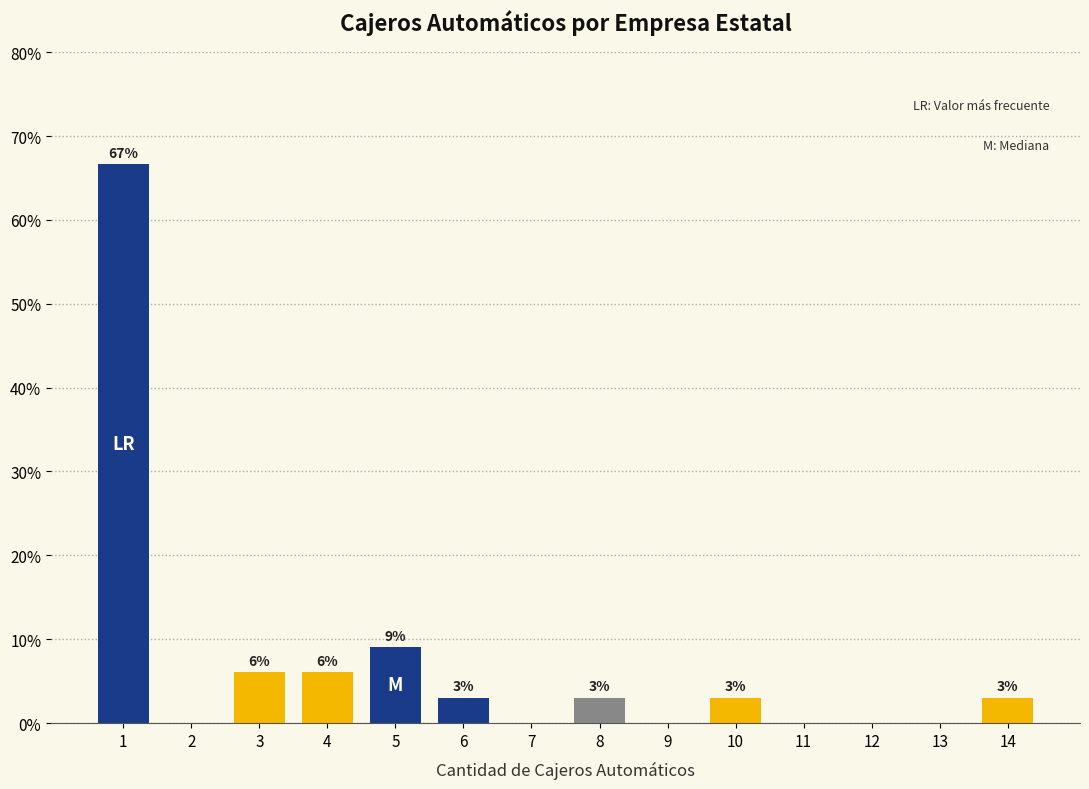

What is the change in value from 8 to 13?

-3.0